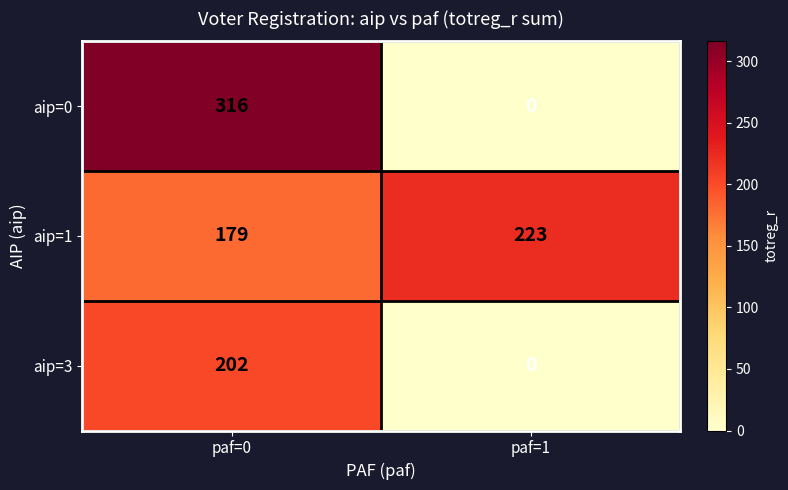

What is the average value of the aip=1 series?

201